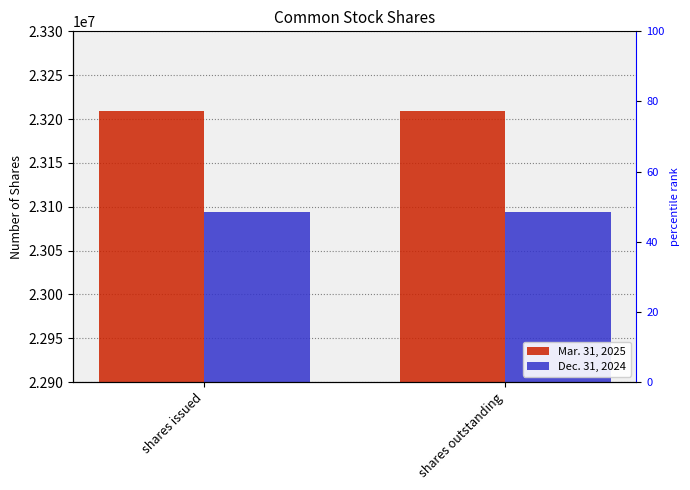

Reading left to right, transcribe all the data shown in this chart.

Mar. 31, 2025: 23209426	23209426
Dec. 31, 2024: 23094047	23094047